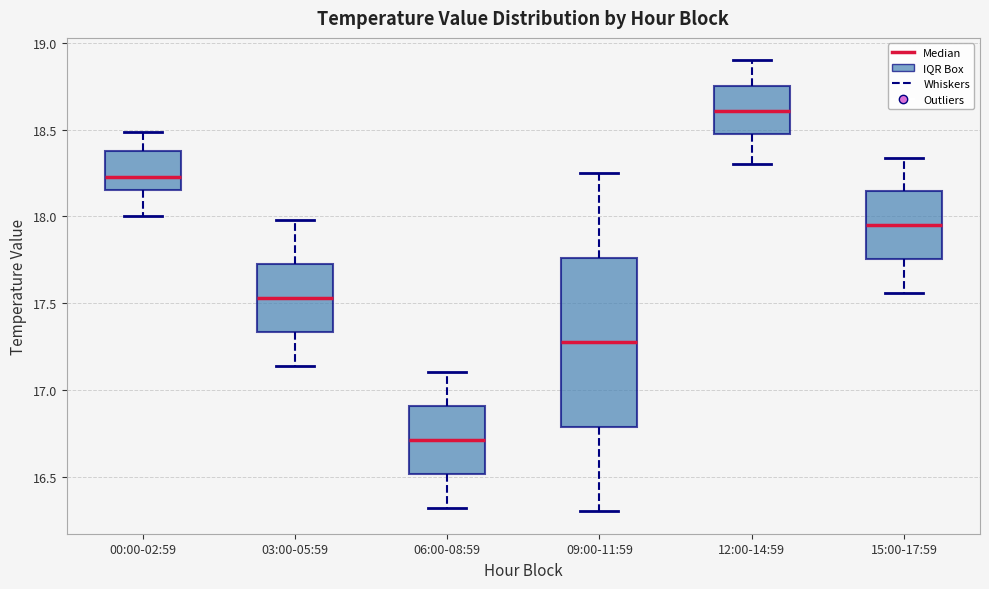

Reading left to right, transcribe this box plot: for each box, give where its median line is, the range the box spans, and where its two whiskers end, as read against the y-axis. The values are not printed on the chart, so give them approximately, as read against the axis.

00:00-02:59: median 18.25, box 18.15 to 18.40, whiskers 18.00 to 18.50
03:00-05:59: median 17.55, box 17.35 to 17.75, whiskers 17.15 to 18.00
06:00-08:59: median 16.70, box 16.50 to 16.90, whiskers 16.30 to 17.10
09:00-11:59: median 17.30, box 16.80 to 17.75, whiskers 16.30 to 18.25
12:00-14:59: median 18.60, box 18.50 to 18.75, whiskers 18.30 to 18.90
15:00-17:59: median 17.95, box 17.75 to 18.15, whiskers 17.55 to 18.35